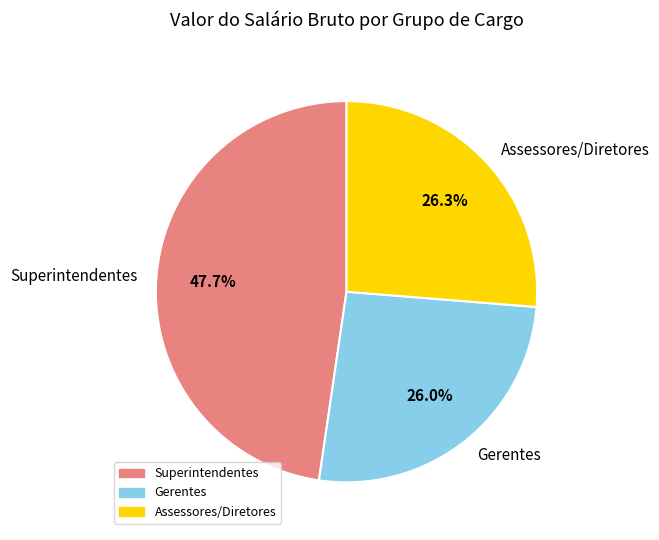

Which category has the biggest portion of the pie?

Superintendentes